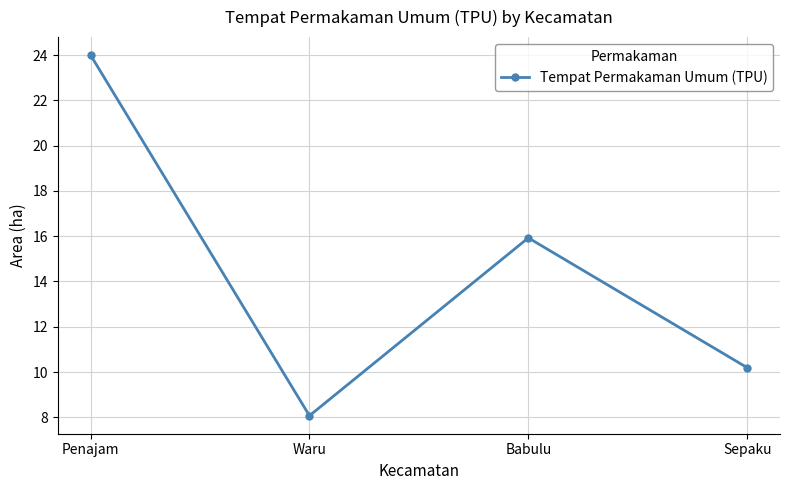

Is it true that the value at Babulu is 15.9?

True